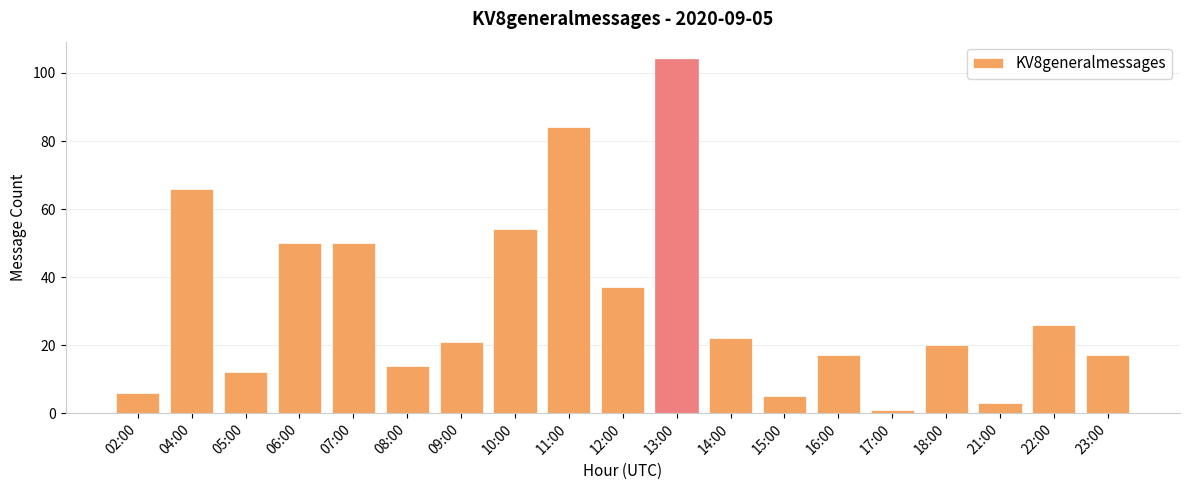

How many distinct data groups are displayed?

1